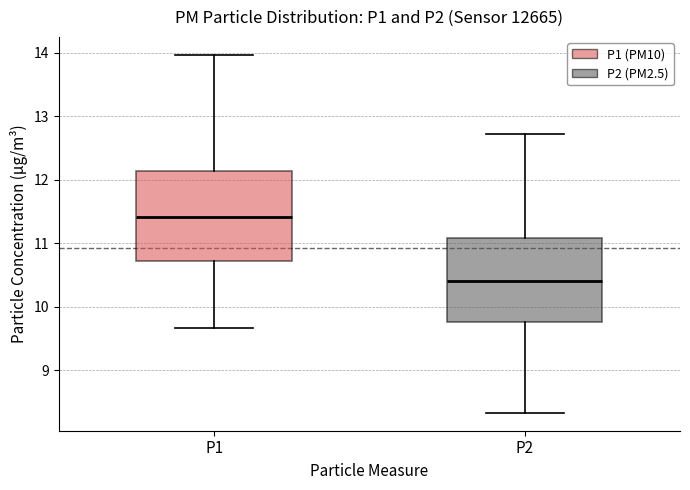

Reading left to right, transcribe this box plot: for each box, give where its median line is, the range the box spans, and where its two whiskers end, as read against the y-axis. The values are not printed on the chart, so give them approximately, as read against the axis.

P1: median 11.4, box 10.7 to 12.1, whiskers 9.7 to 14.0
P2: median 10.4, box 9.8 to 11.1, whiskers 8.3 to 12.7